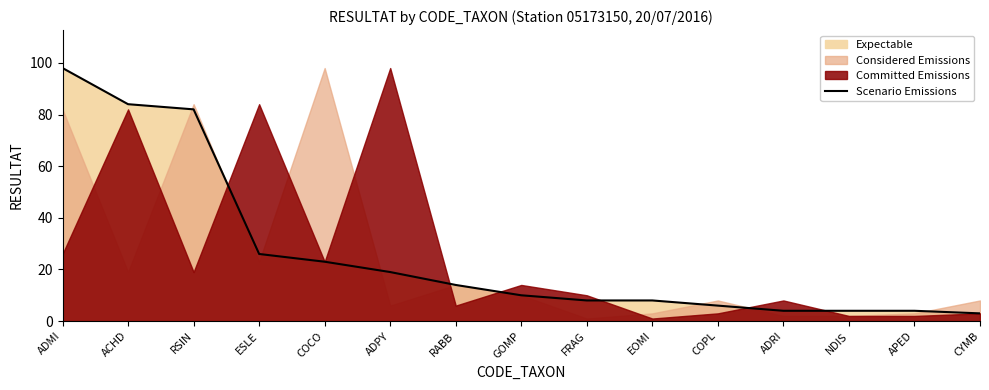

Which label corresponds to the largest value in the chart?

ADMI